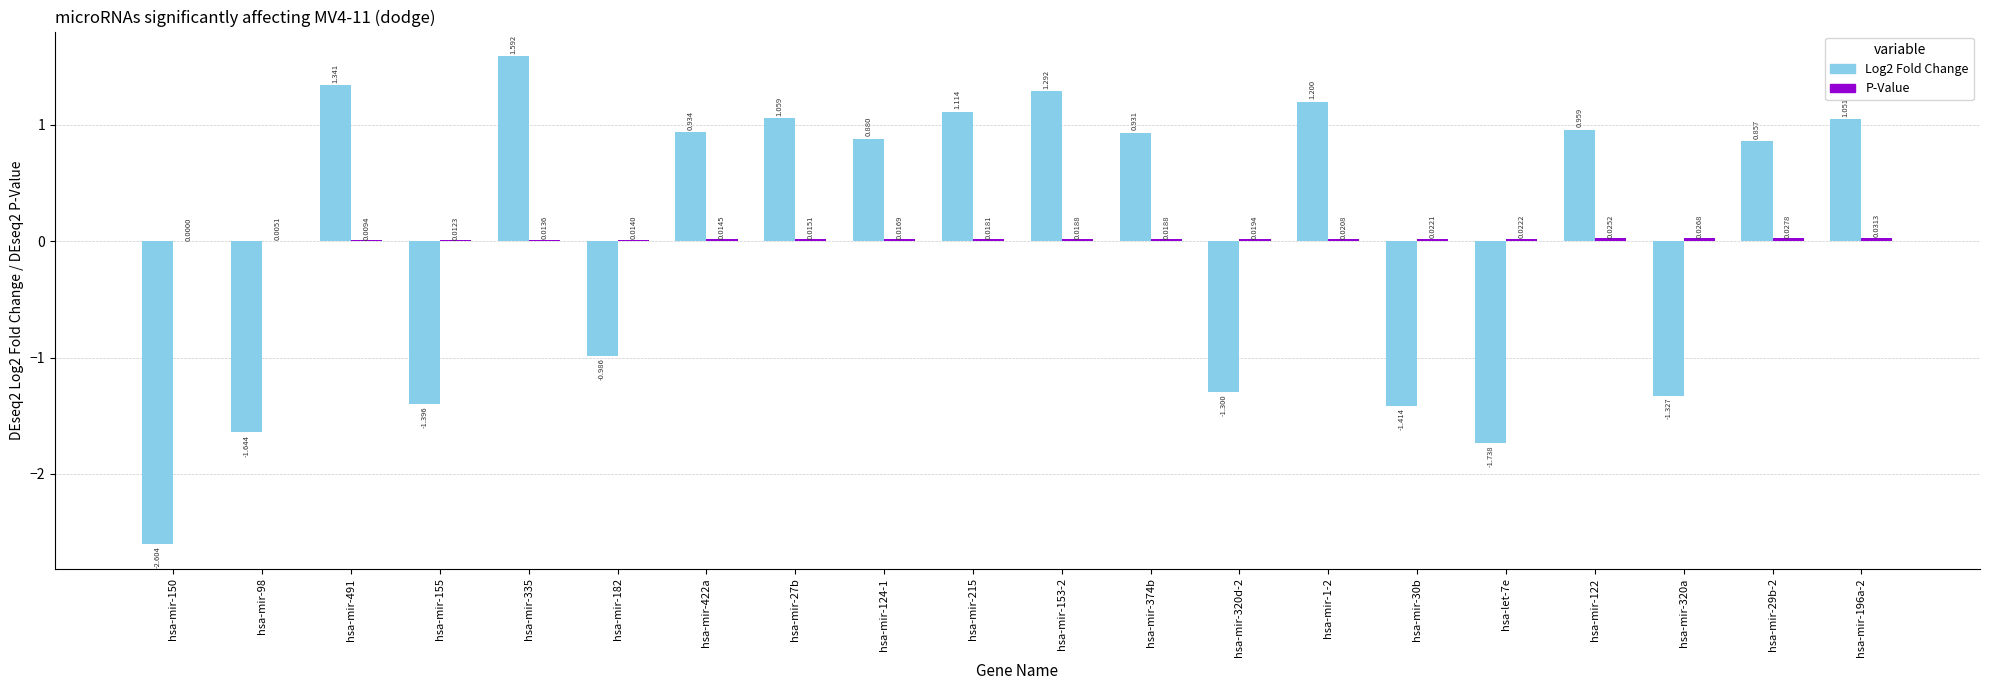

How many data points does each series have?

20